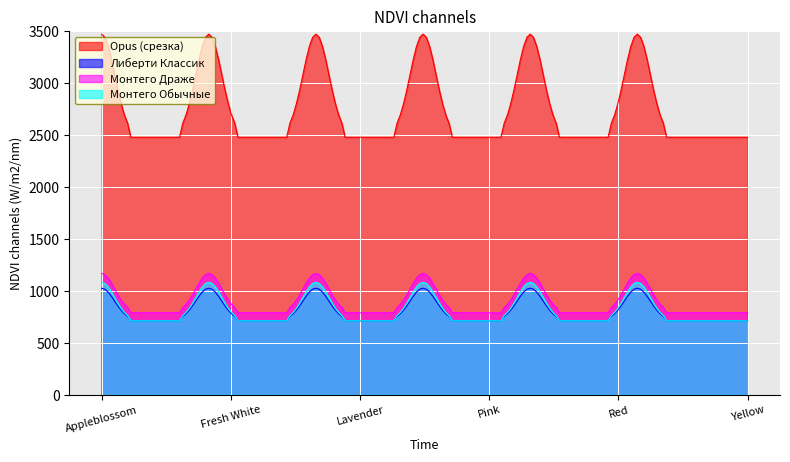

What is the average value of the Opus (срезка) series?

2746.9